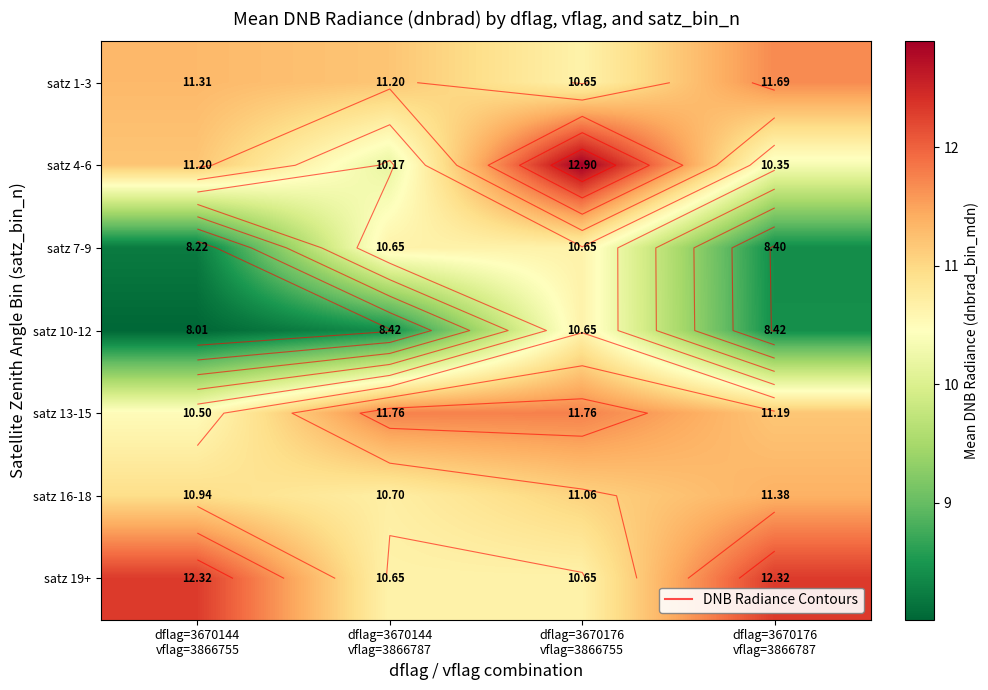

How many values in the satz 13-15 series are below 11?

1